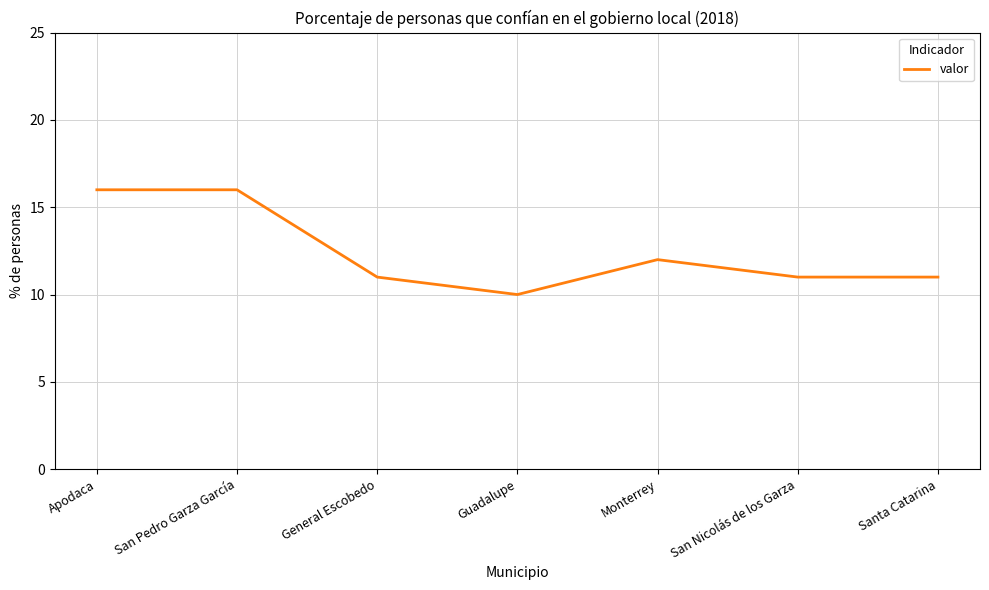

At which label does the data first exceed 11?

Apodaca